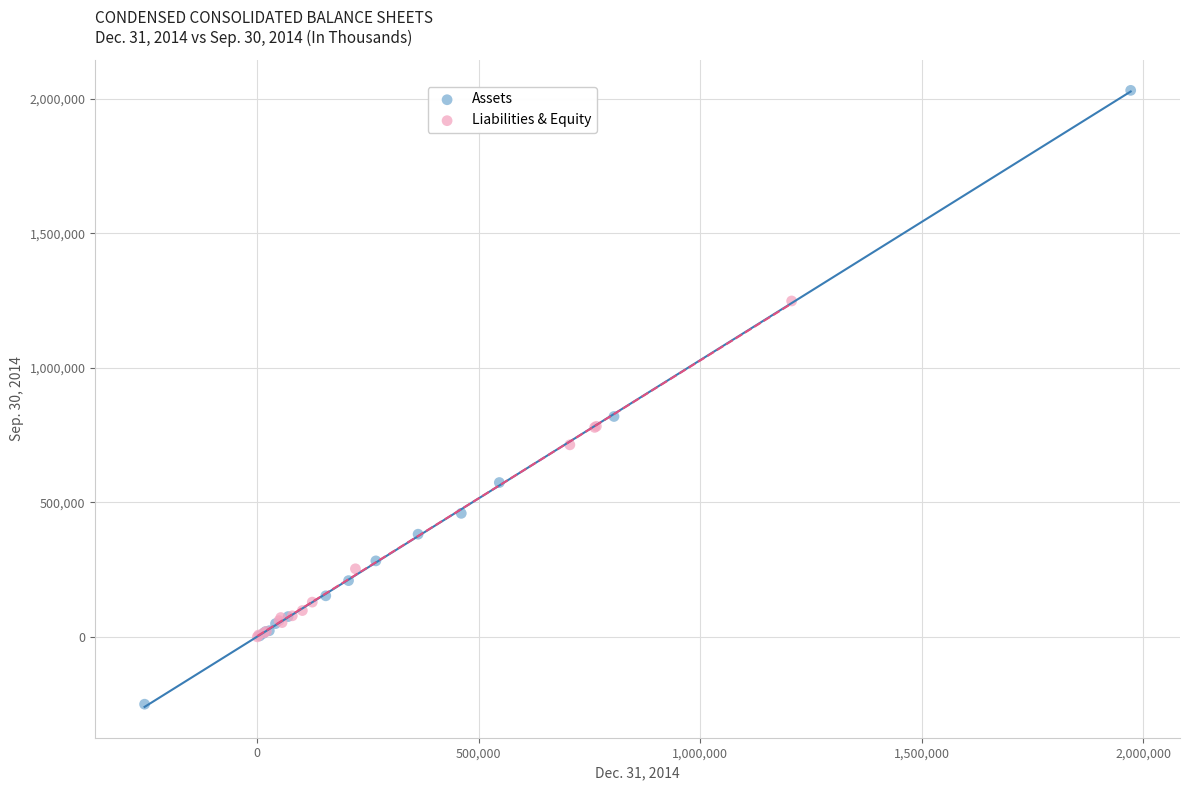

Which series has the largest Y range (max minus min)?

Assets